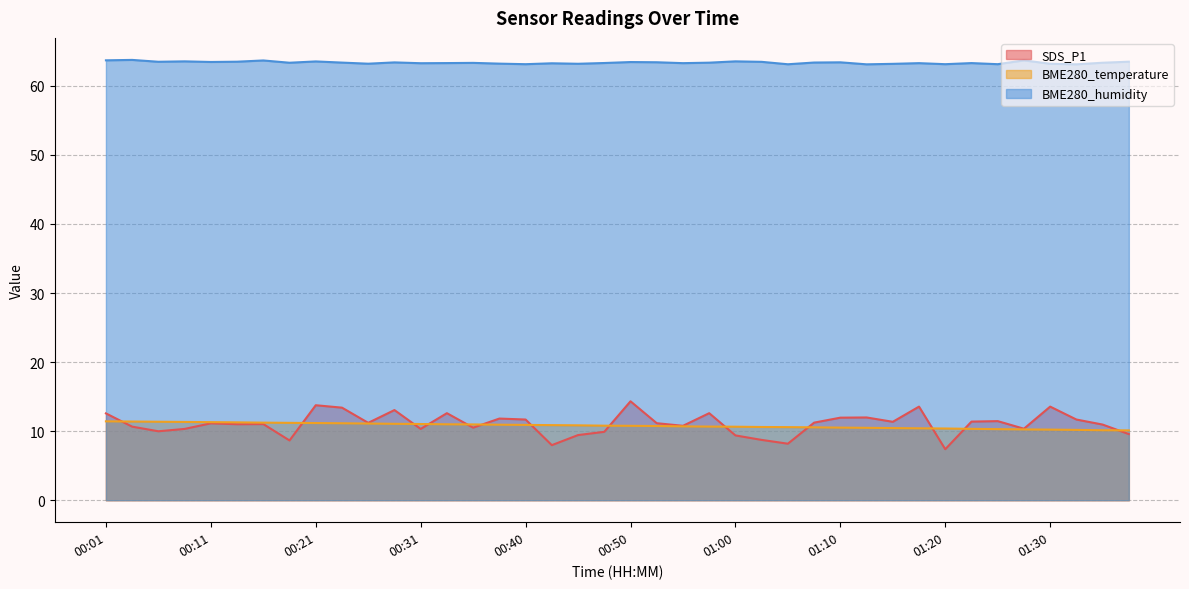

What is the difference between the maximum and minimum values in the SDS_P1 series?

6.9